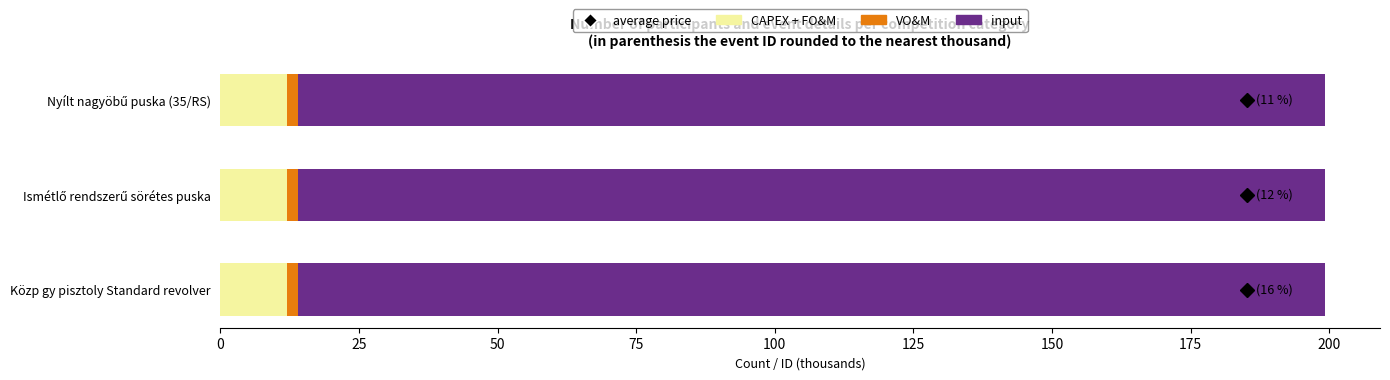

What is the highest value of the CAPEX + FO&M series?

12.0